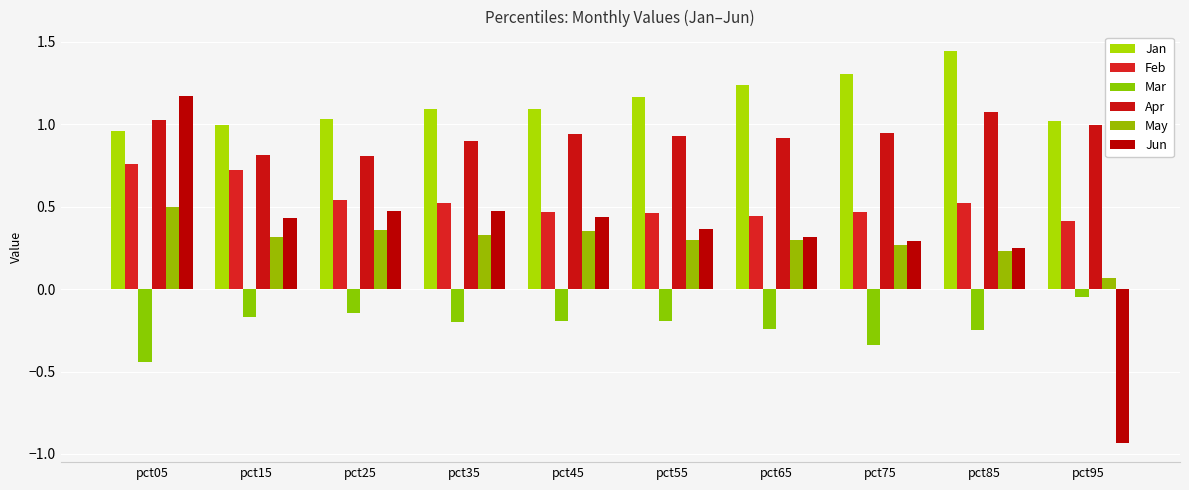

How many categories are shown in the chart?

10